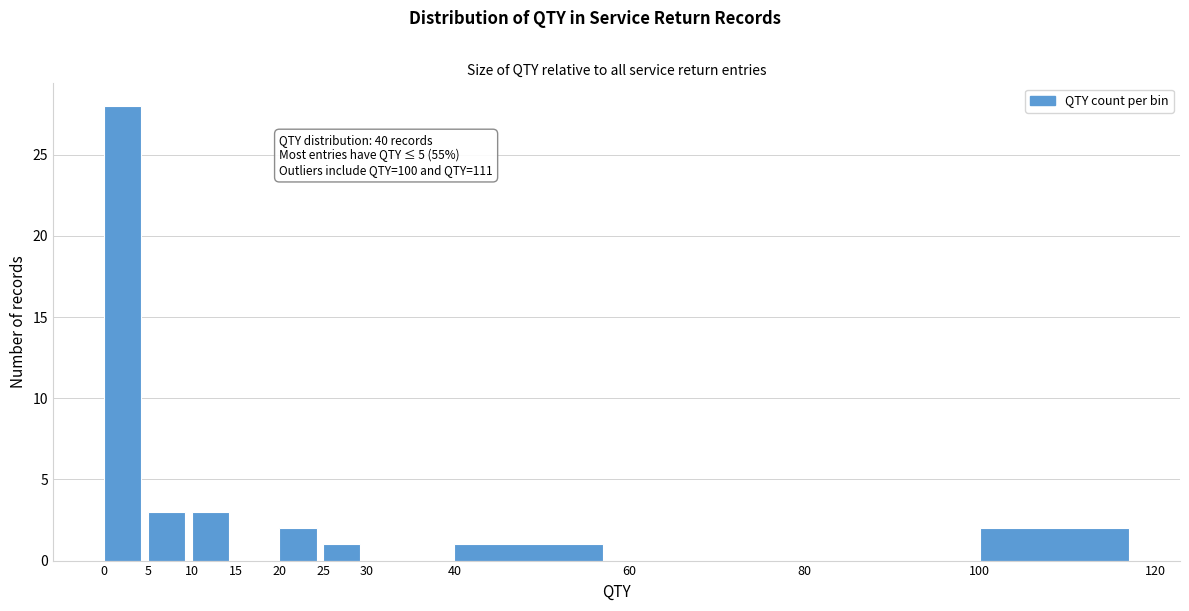

Over which range of the x-axis is the bar tallest?

0 to 5